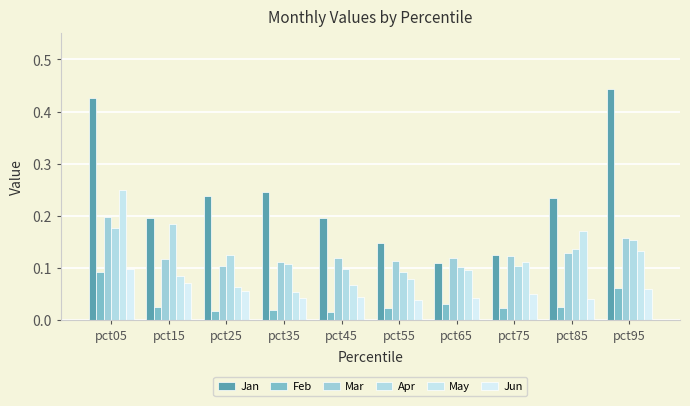

Is the value of Apr at pct95 greater than the value of Mar at pct35?

Yes